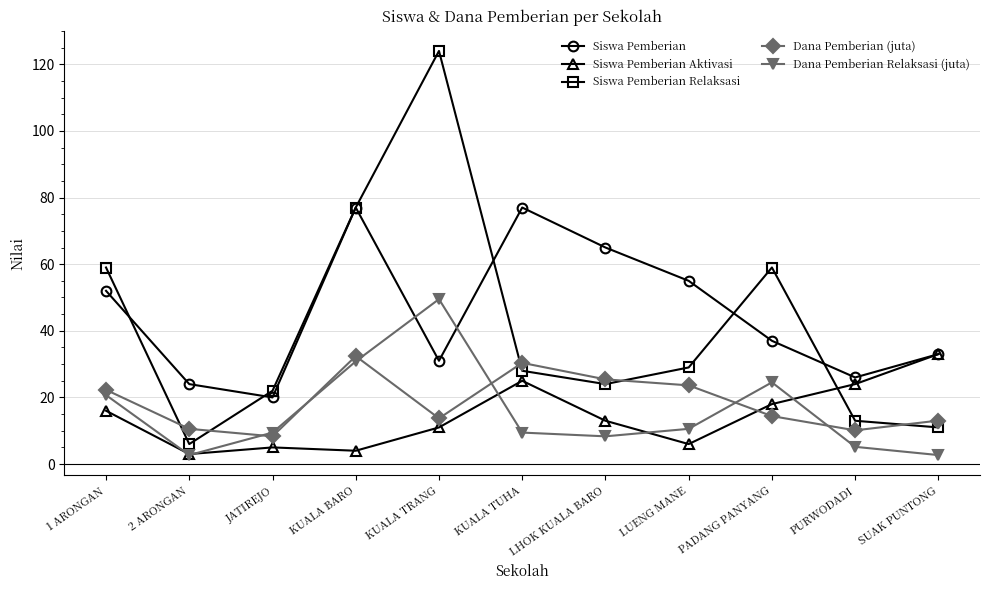

Which series has the widest spread of values?

Siswa Pemberian Relaksasi